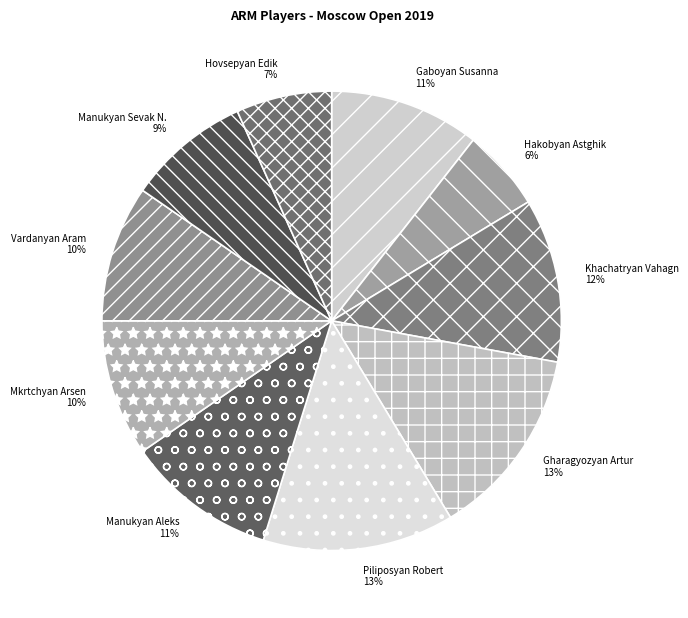

To the nearest percent, what percentage of the pie is Mkrtchyan Arsen?

10%